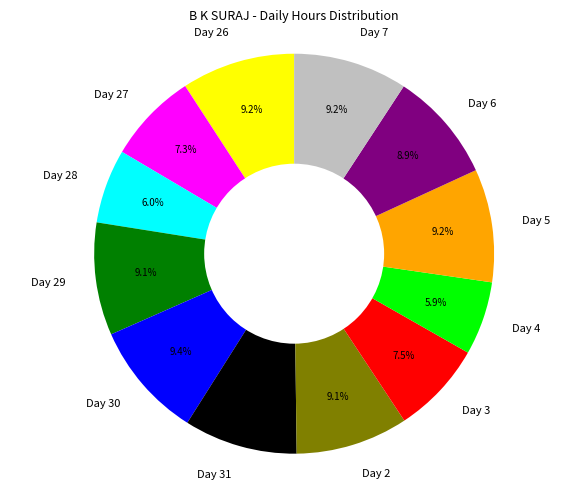

Do Day 30 and Day 27 together represent more than half of the pie?

No